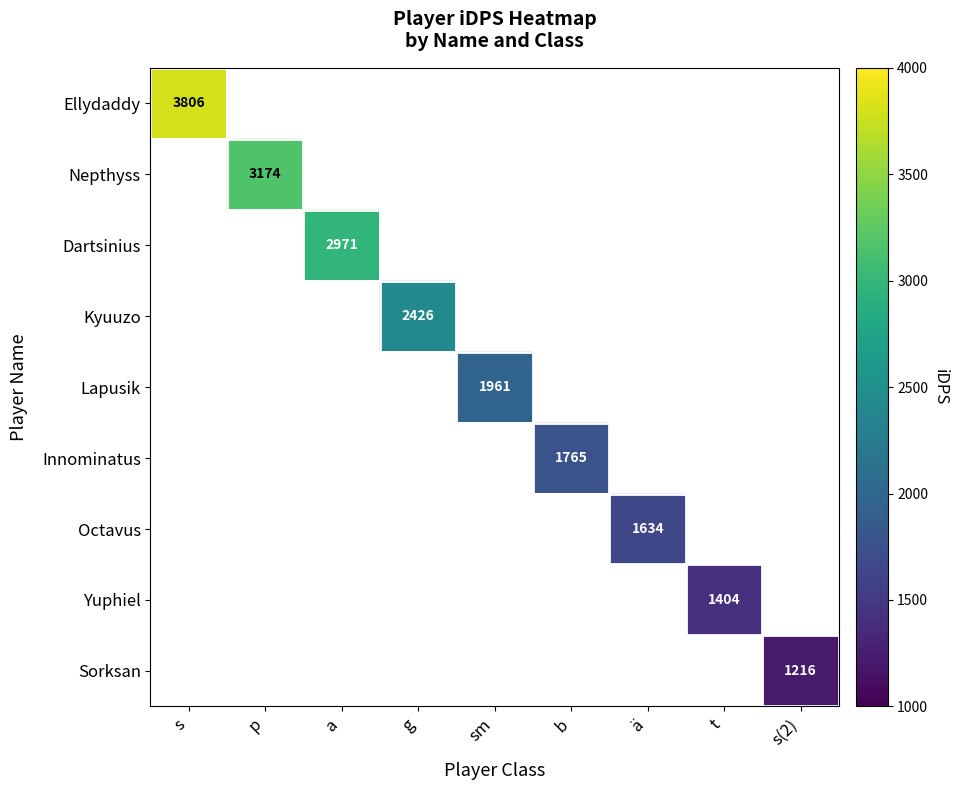

How many distinct data groups are displayed?

9